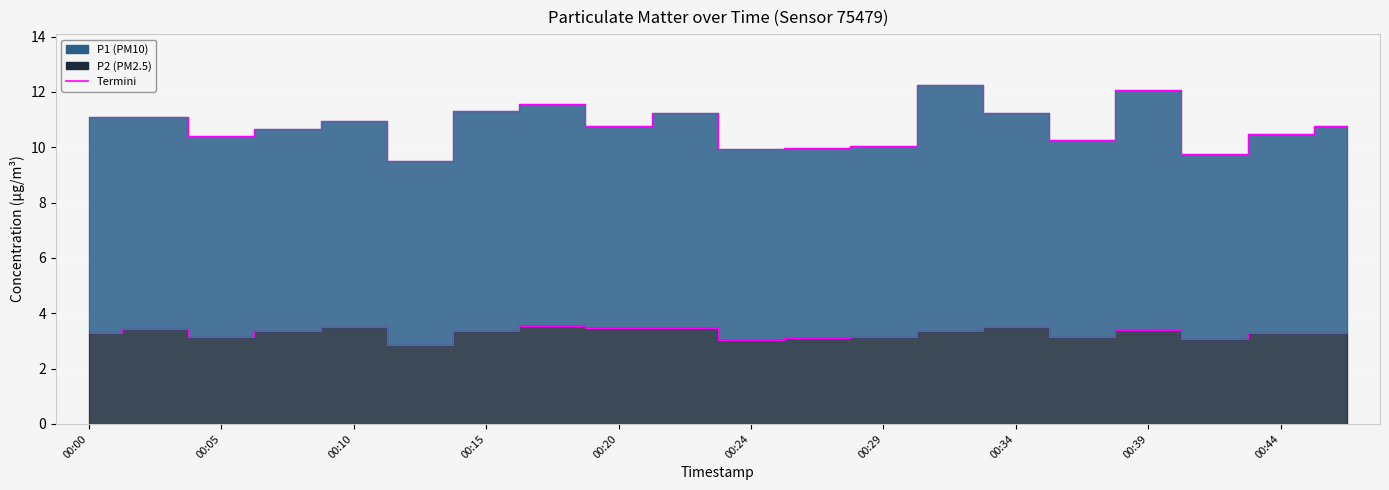

Does the chart display data point markers on the line(s)?

No